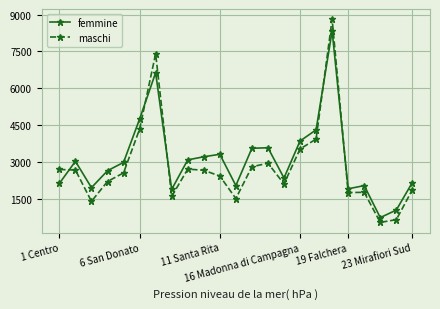

True or false: femmine has more than 2 points higher than both neighbors.

True